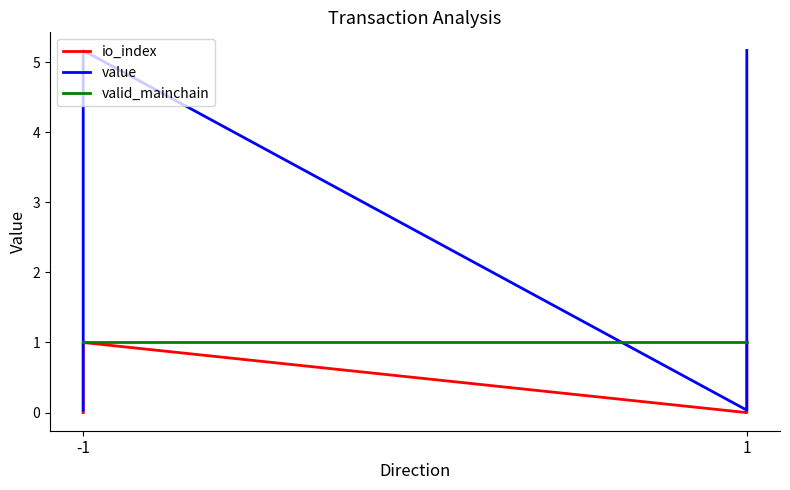

How many intersections are there between value and valid_mainchain?

3